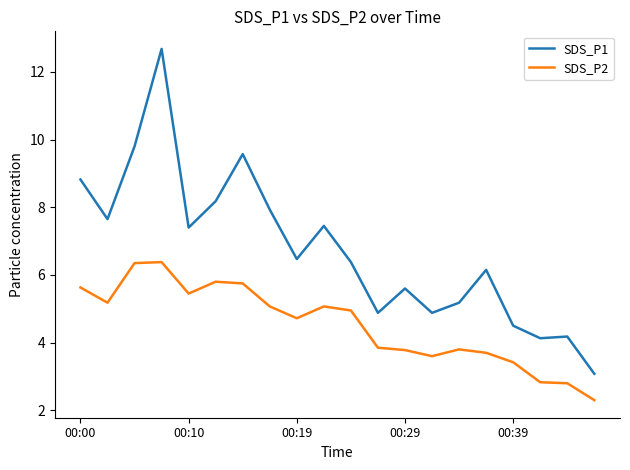

True or false: SDS_P2 and SDS_P1 cross at least once.

False